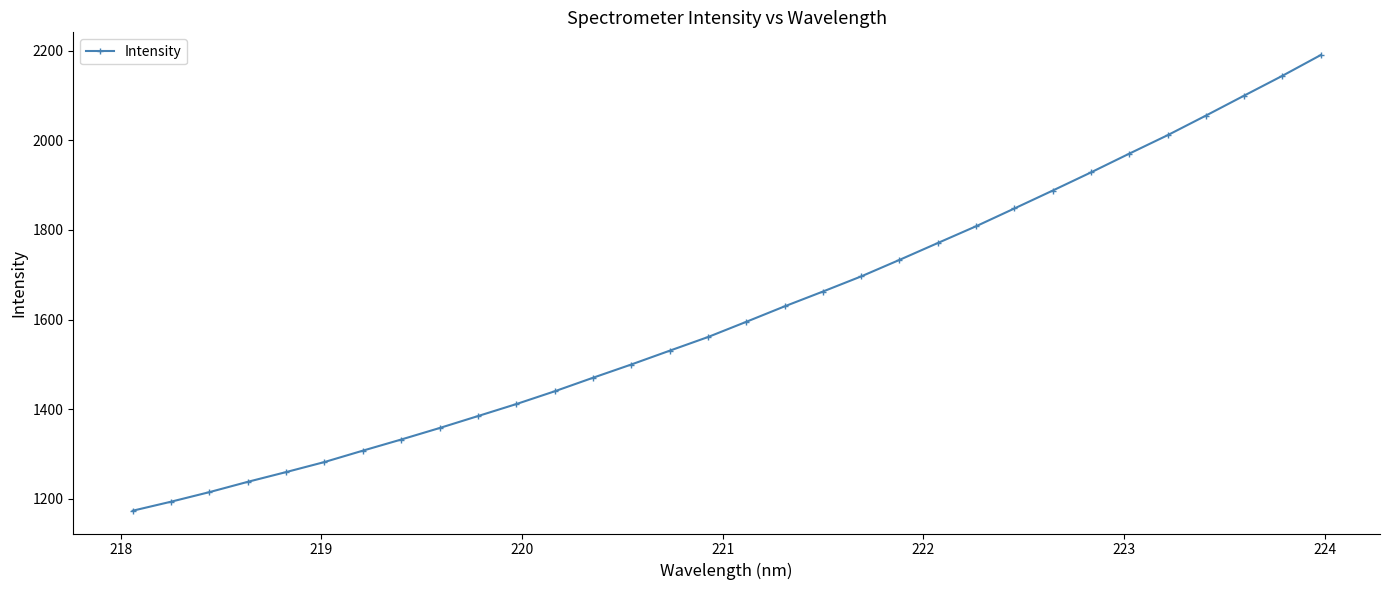

What is the greatest value displayed?

2190.1